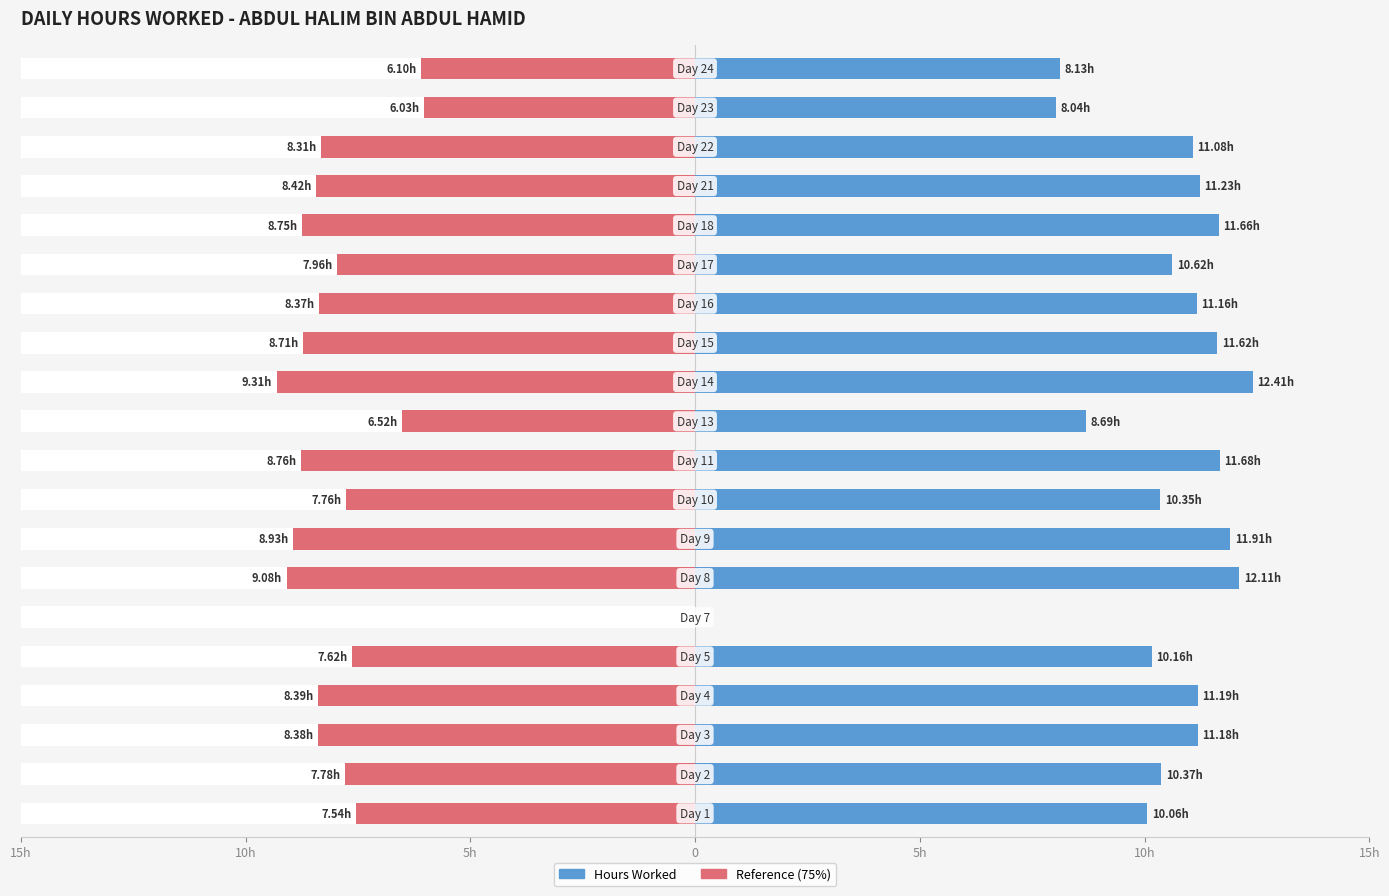

How many values in the Hours Worked series exceed 11?

11